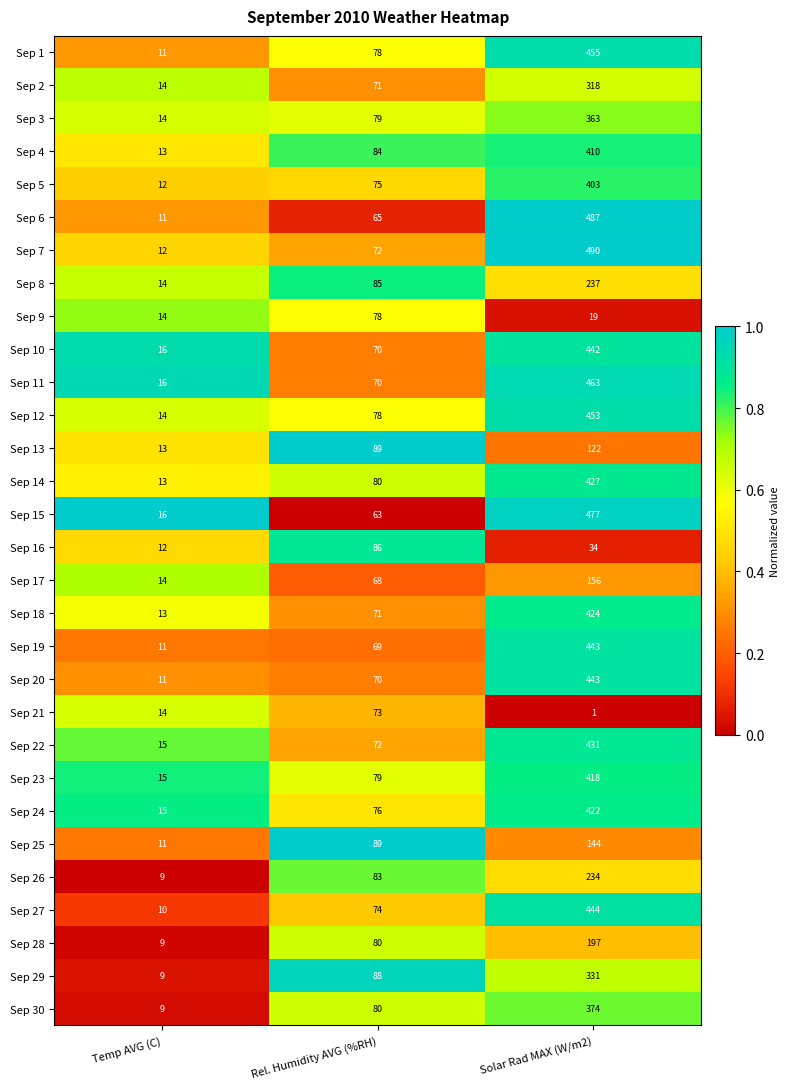

What value does the Sep 14 series have at Rel. Humidity AVG (%RH)?

80